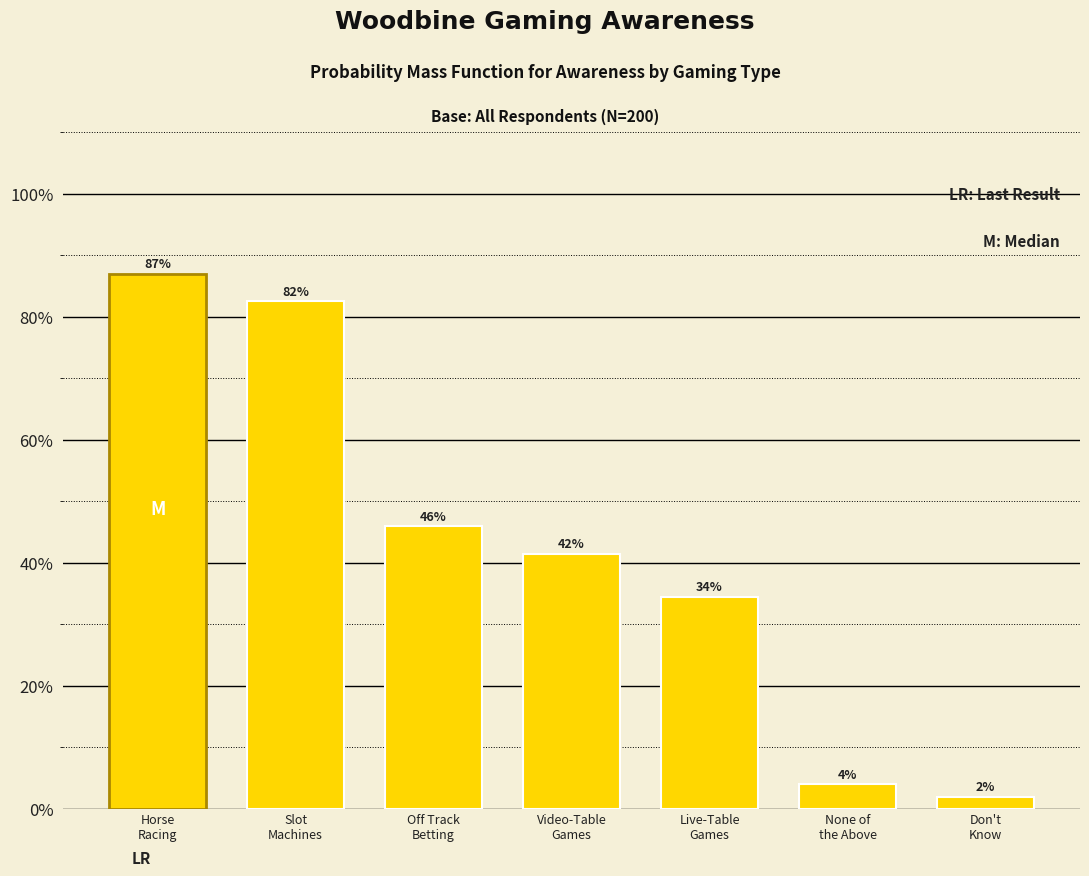

Does the chart contain any negative values?

No